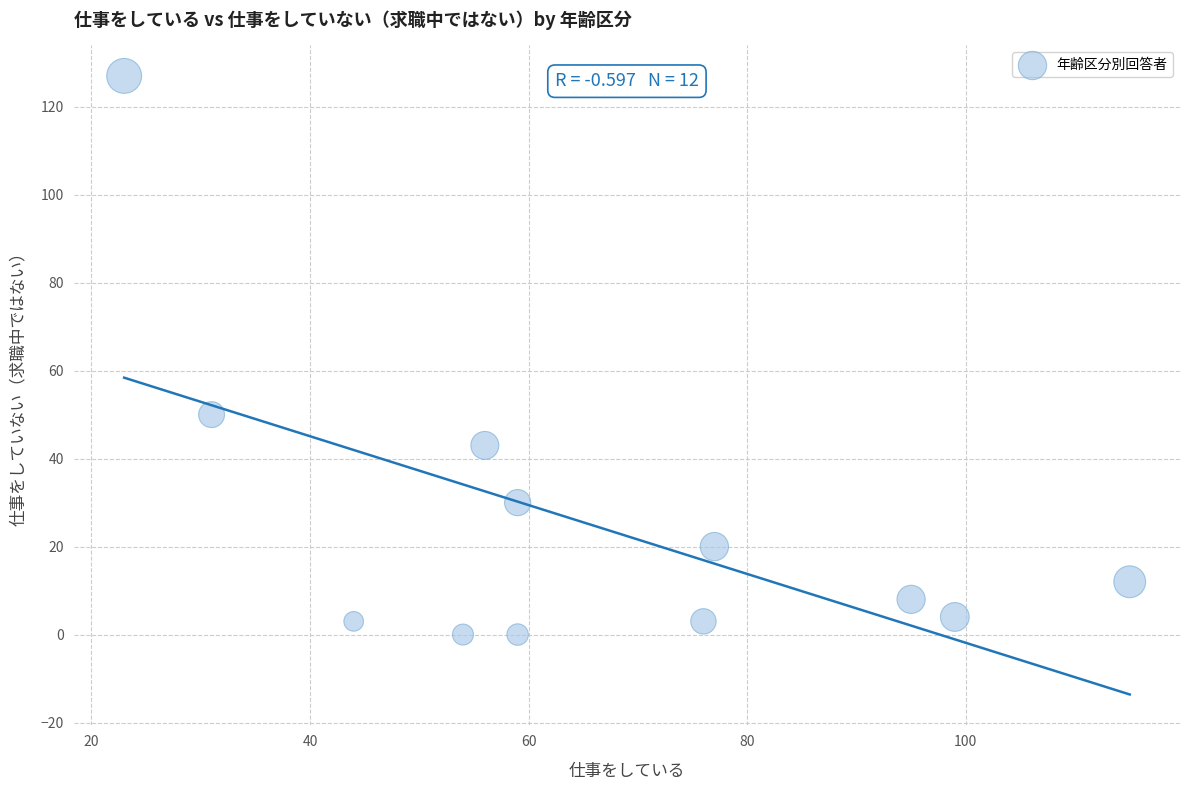

What is the average Y value?

25